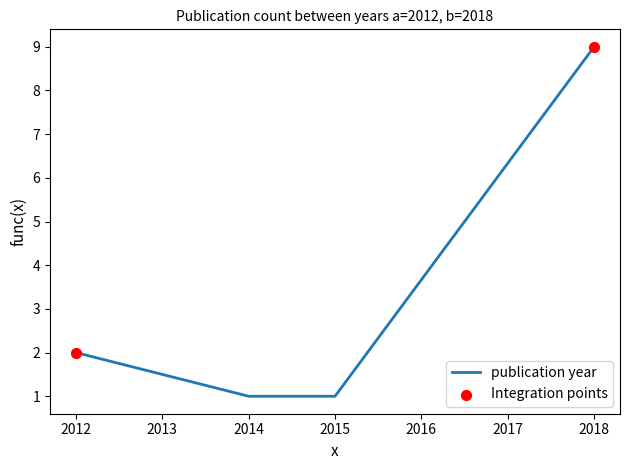

Approximately how many times larger is the value at 2018 compared to 2014?

9.0